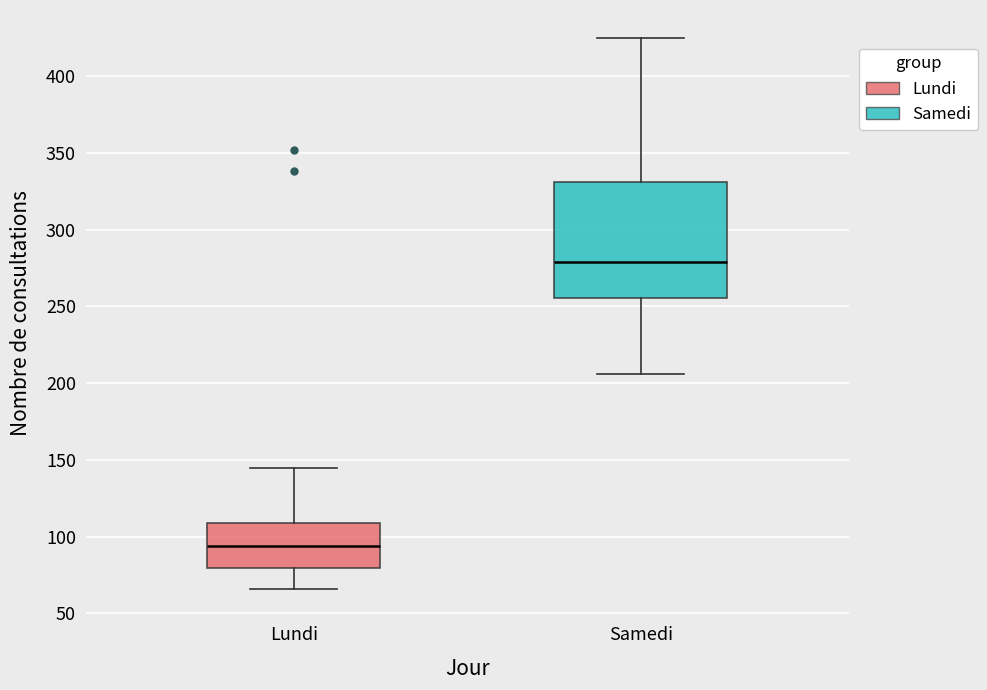

Reading left to right, transcribe this box plot: for each box, give where its median line is, the range the box spans, and where its two whiskers end, as read against the y-axis. The values are not printed on the chart, so give them approximately, as read against the axis.

Lundi: median 95, box 80 to 110, whiskers 65 to 145
Samedi: median 280, box 255 to 330, whiskers 205 to 425